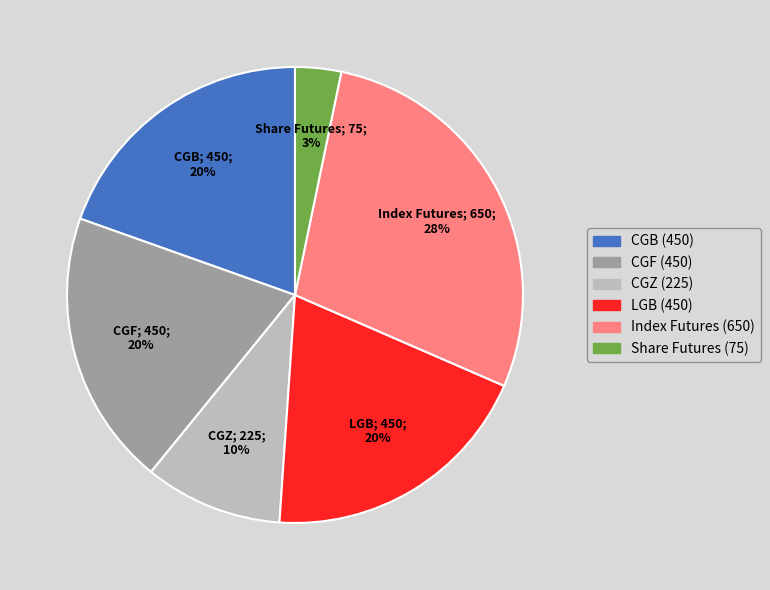

To the nearest percent, what is the average slice percentage?

17%